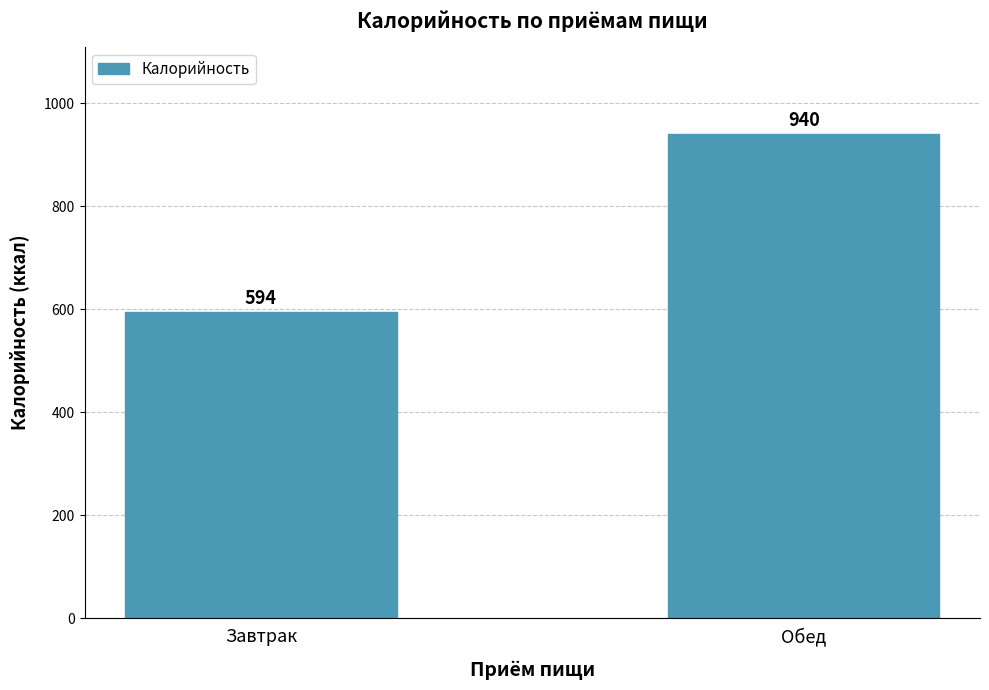

Rank the categories by value from lowest to highest.

Завтрак, Обед